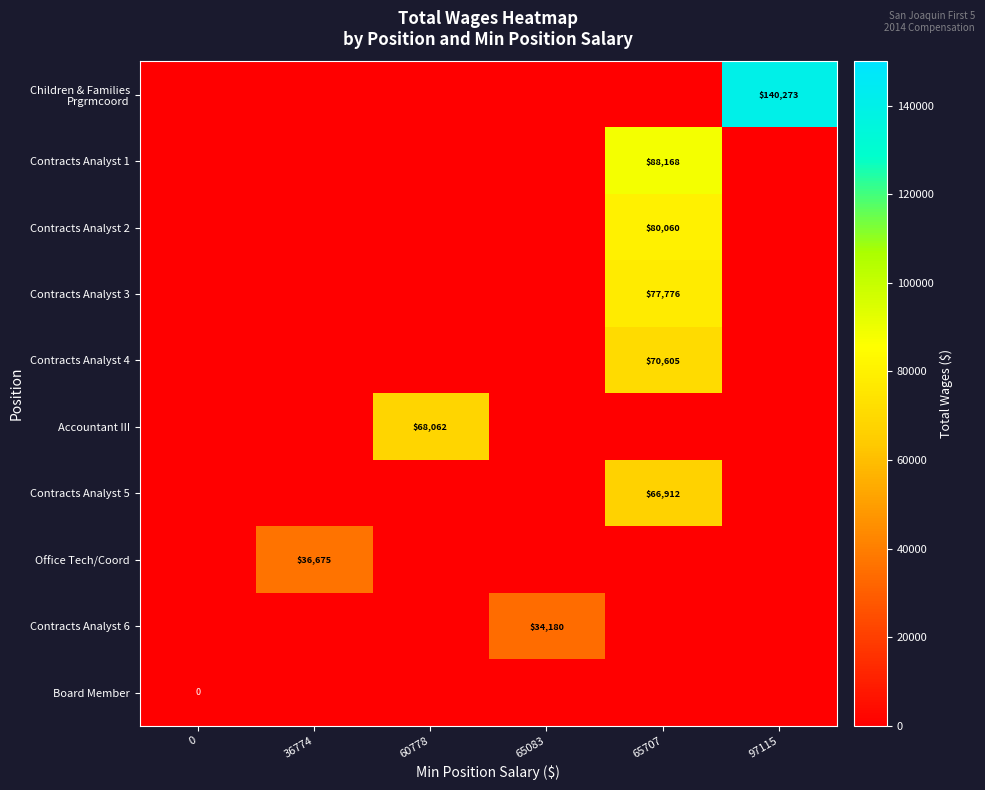

Count the number of data series in this chart.

10